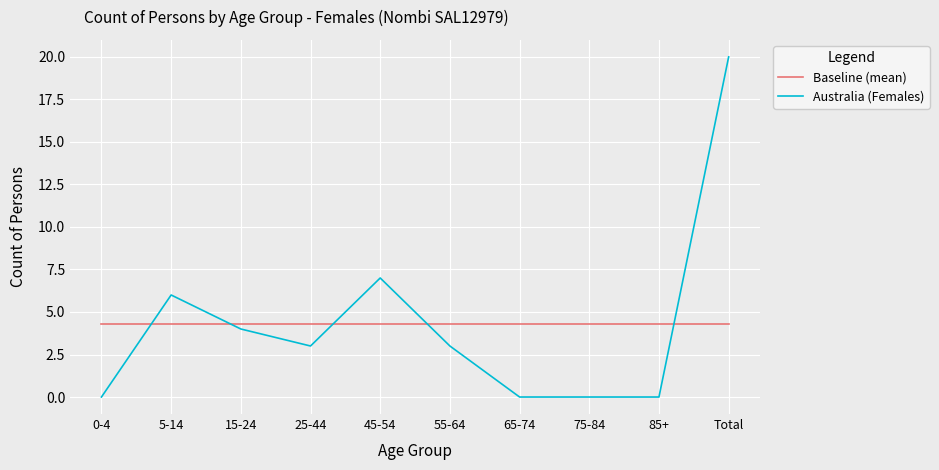

Is this an area chart (filled region under the line)?

No